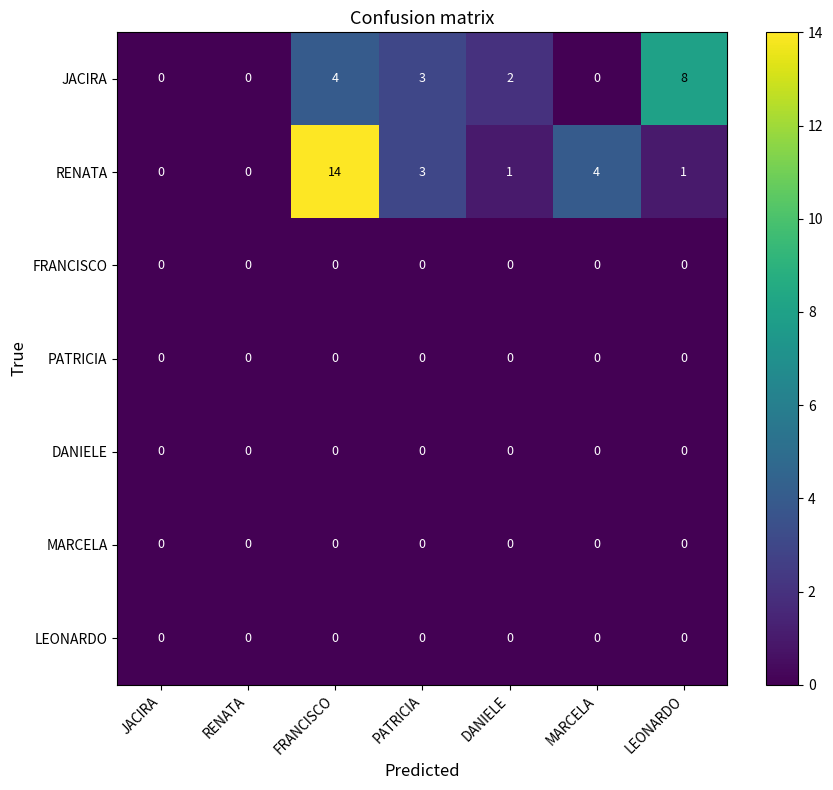

What is the maximum value shown in the chart?

14